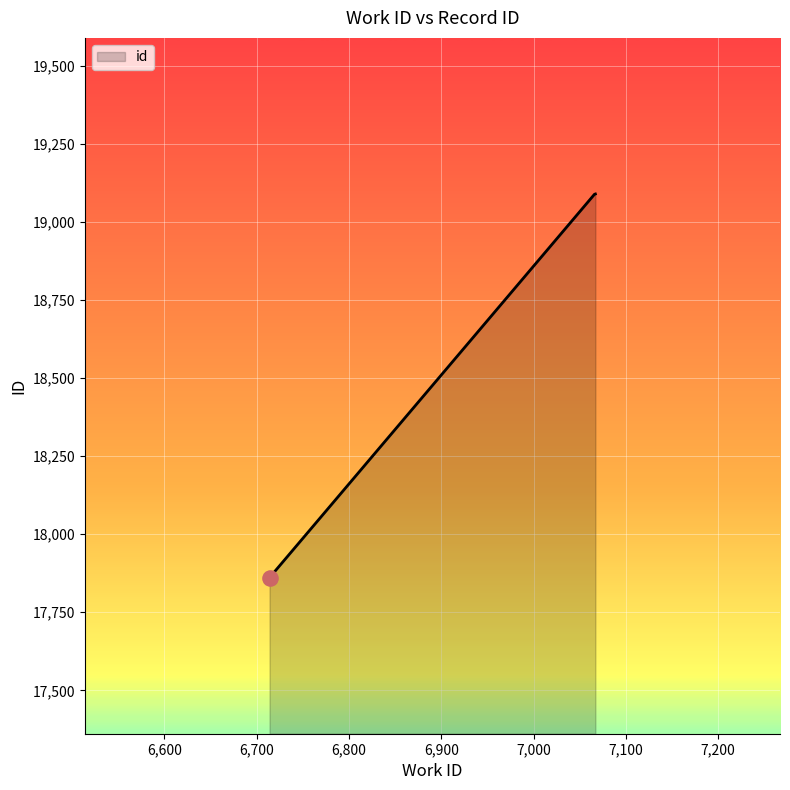

What is the smallest value displayed?

17861